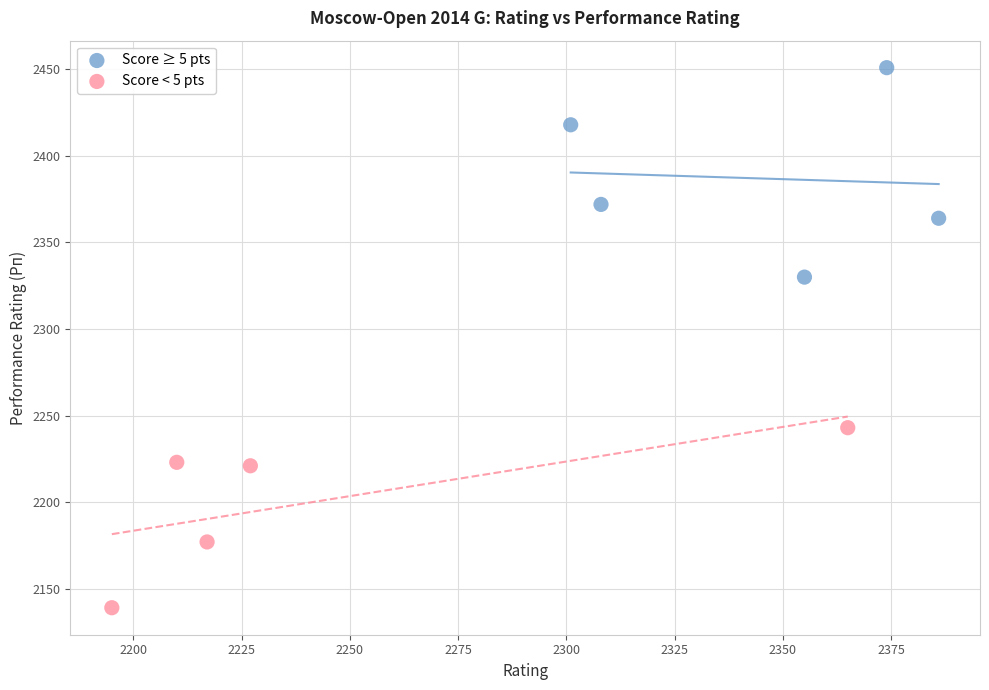

Which series has the widest spread of Y values?

Score ≥ 5 pts